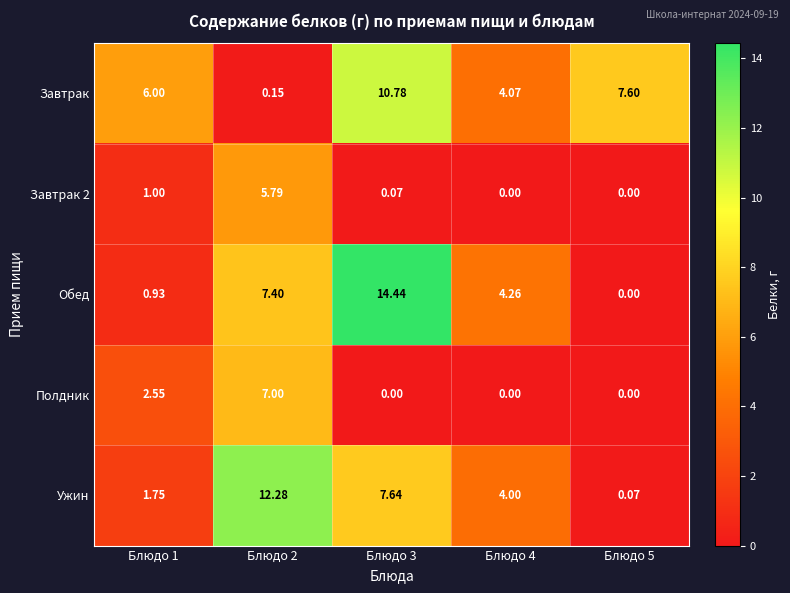

Is the value of Ужин at Блюдо 4 greater than the value of Обед at Блюдо 3?

No